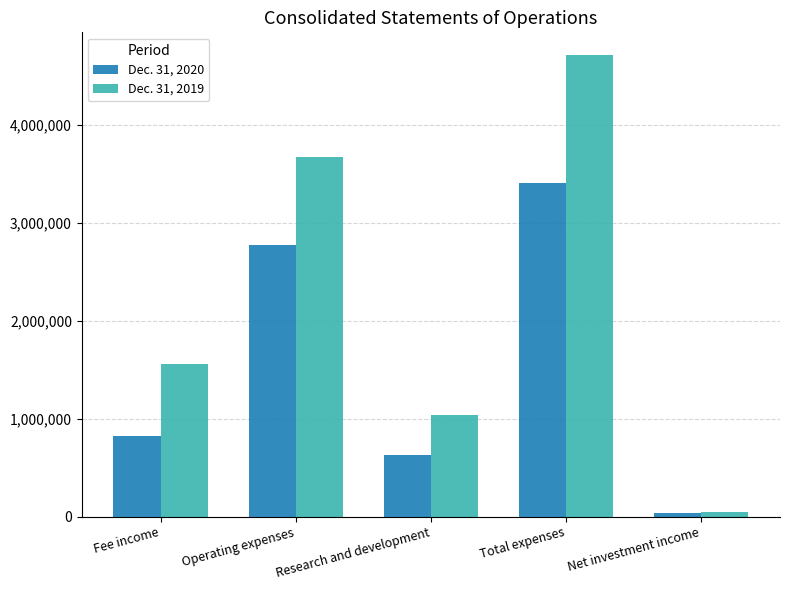

What is the value of the Dec. 31, 2019 bar at the 4th from the left?

4713363